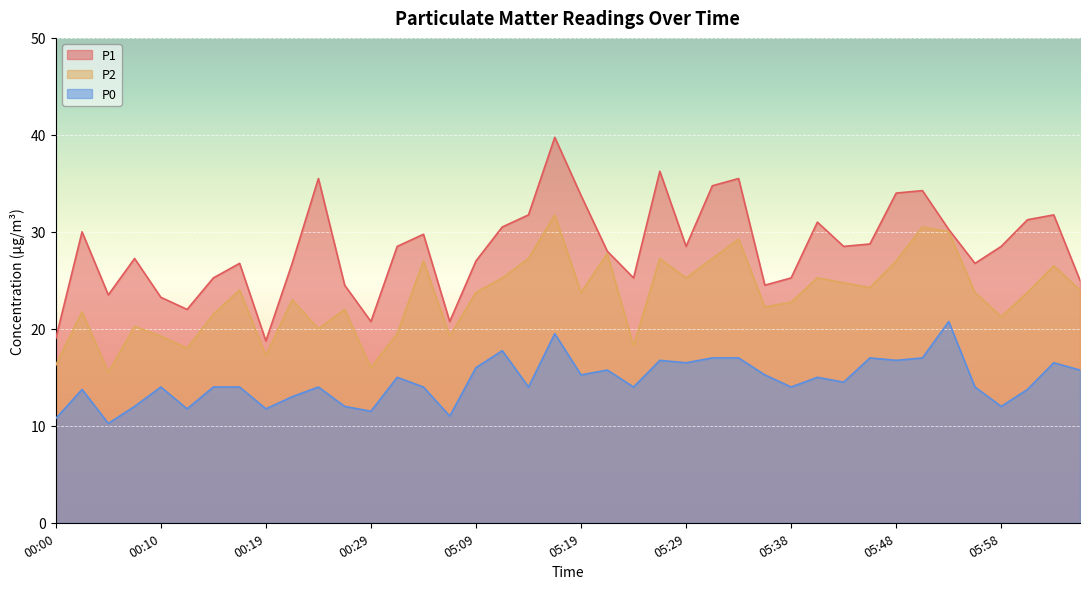

How many lines are shown in the chart?

3